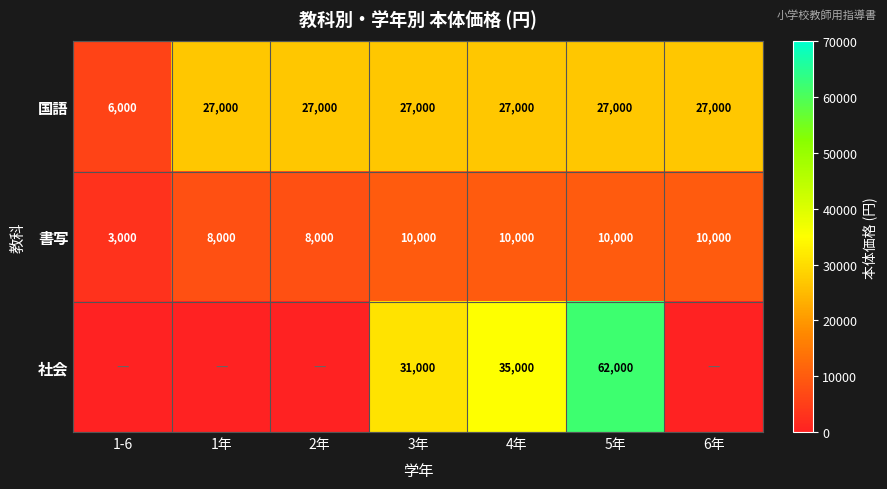

What is the minimum value for 国語?

6000